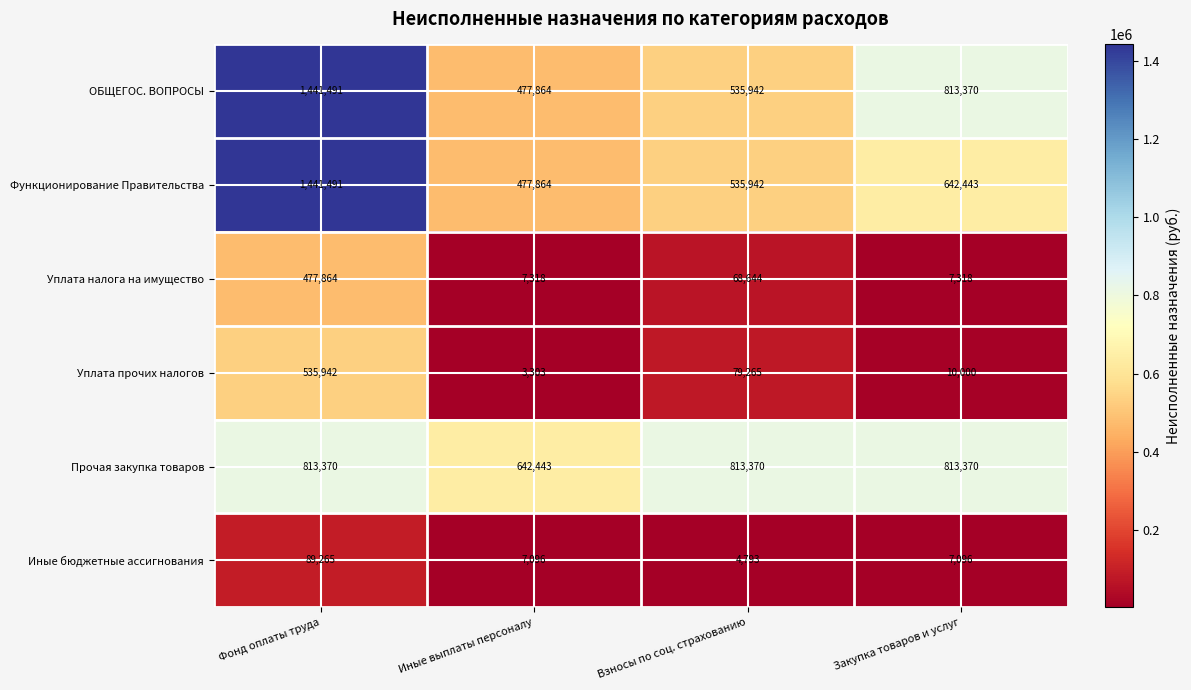

True or false: Функционирование Правительства has a value of 477864 at Иные выплаты персоналу.

True